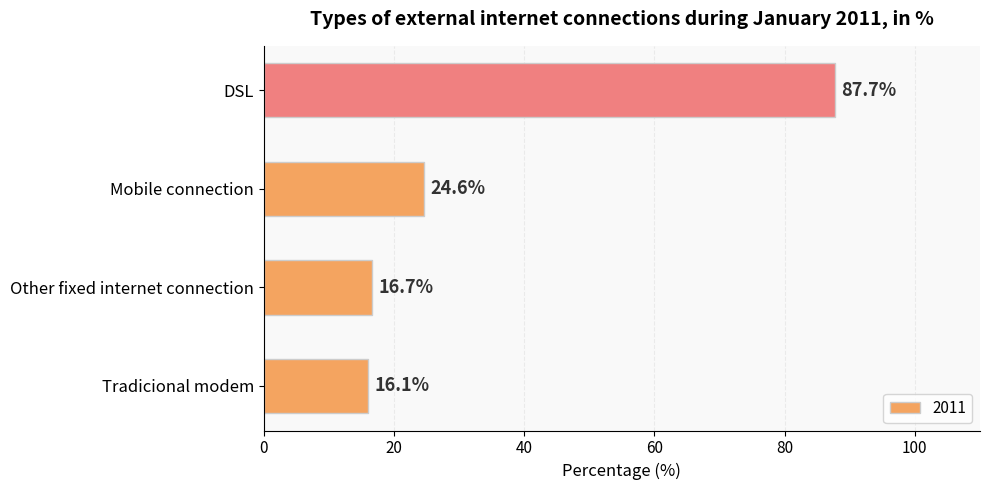

Which category has the highest value across all series?

DSL